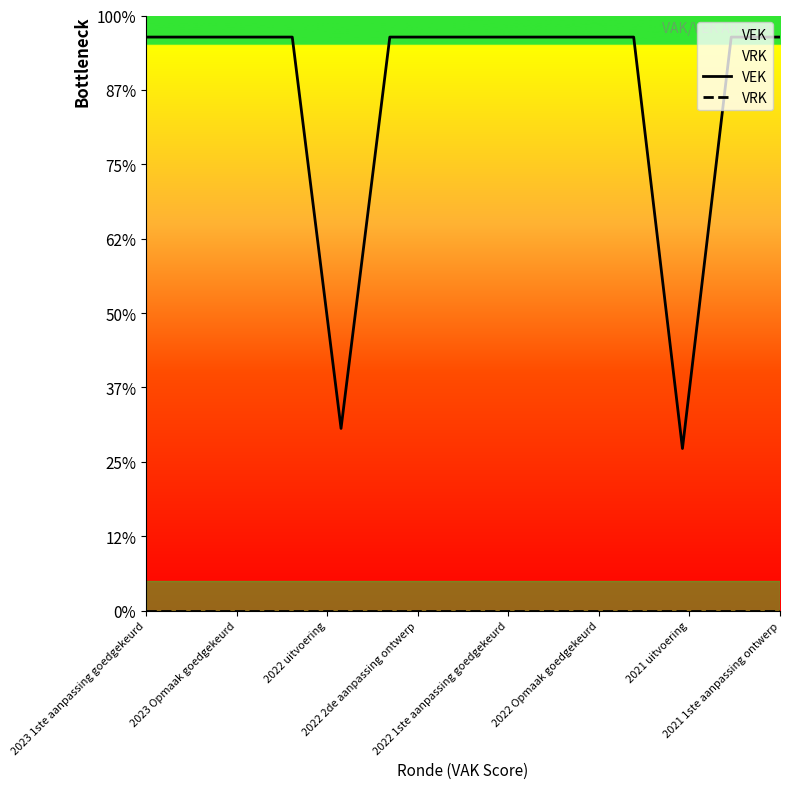

List the series in order of their peak value, lowest first.

VRK, VEK